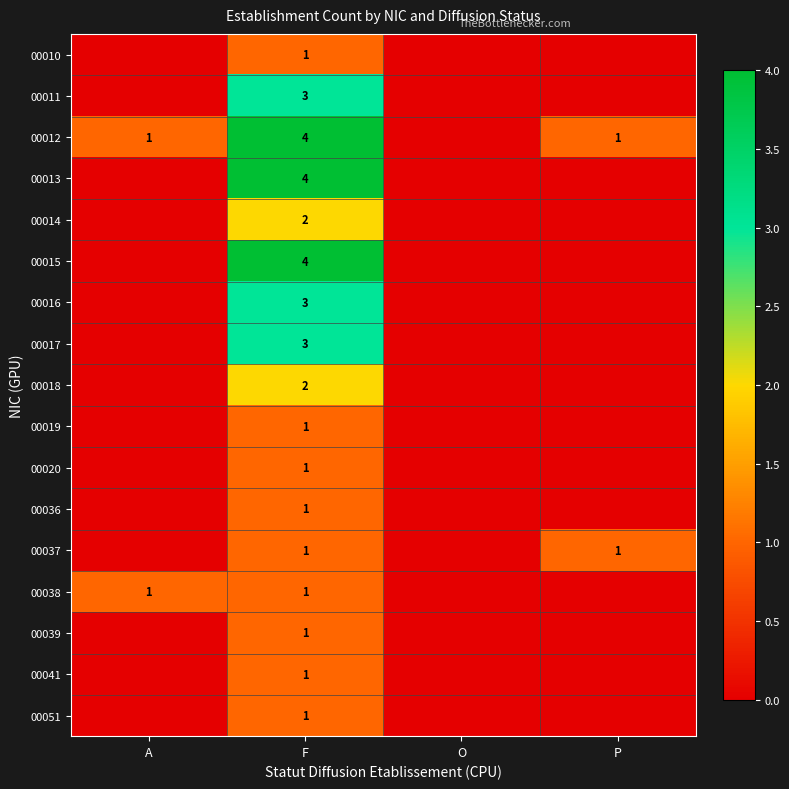

Is it true that 00038 equals 2 at F?

False